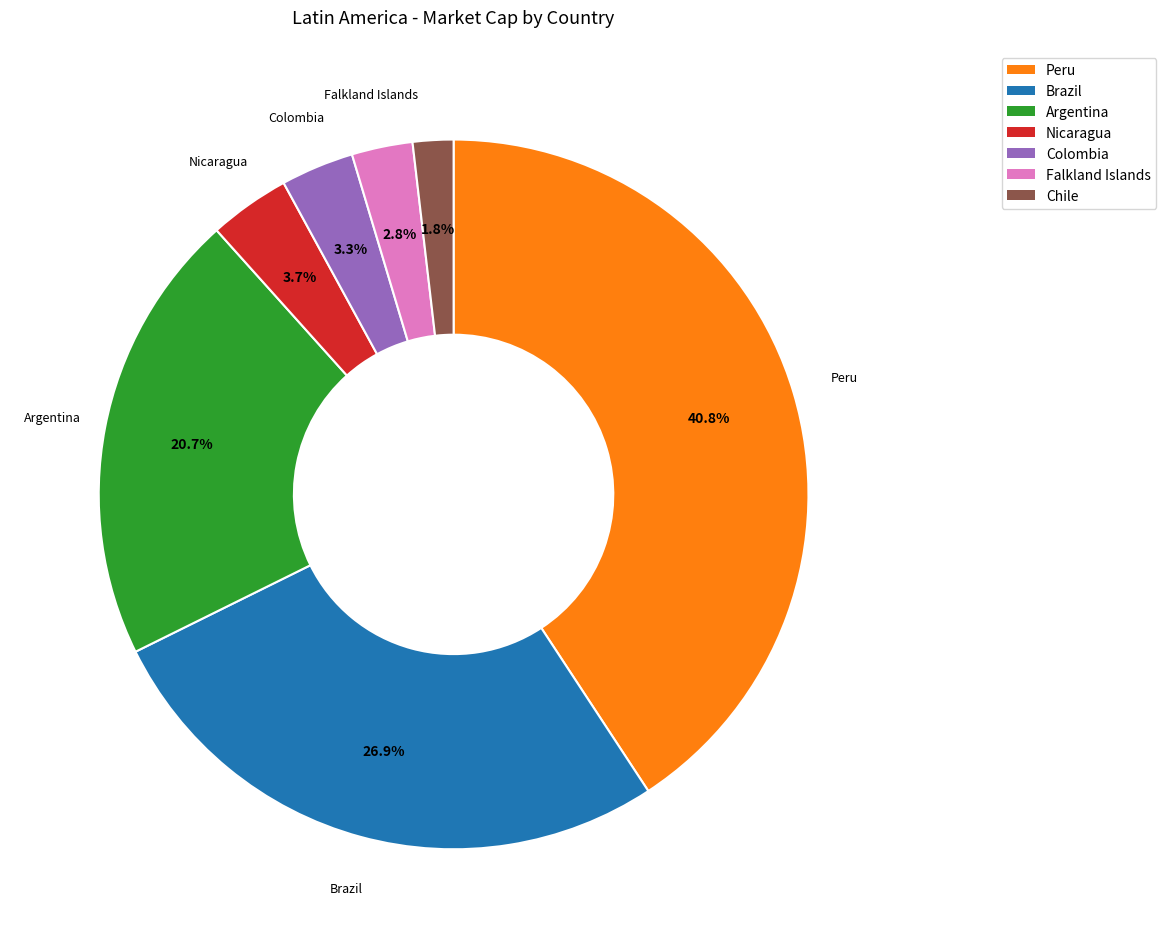

Is there a majority slice in this chart?

No